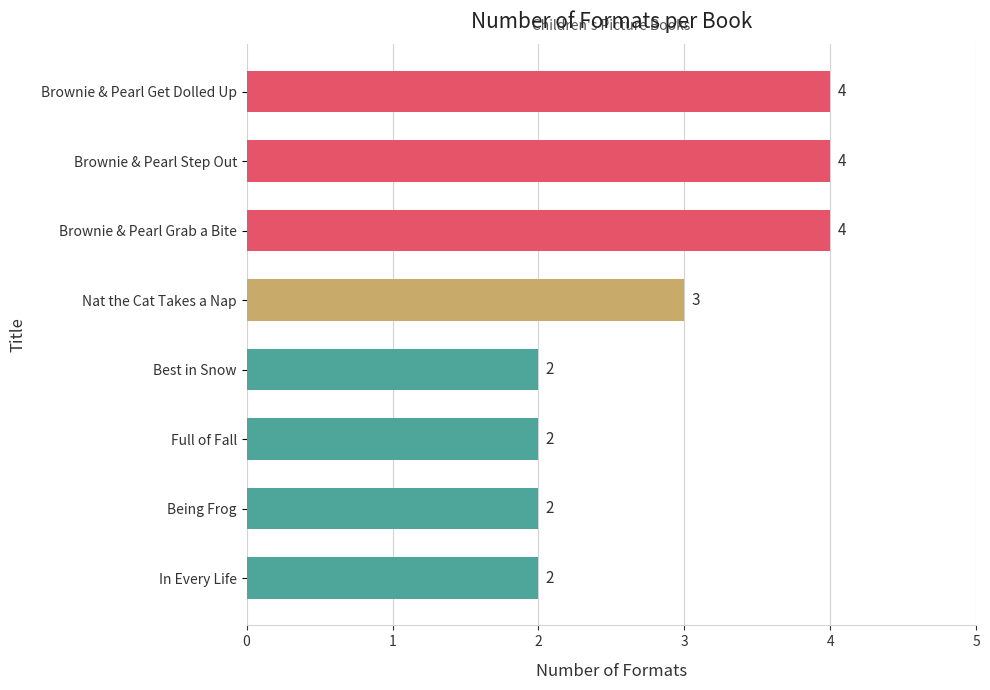

Reading bottom to top, extract all data points from this chart.

2	2	2	2	3	4	4	4